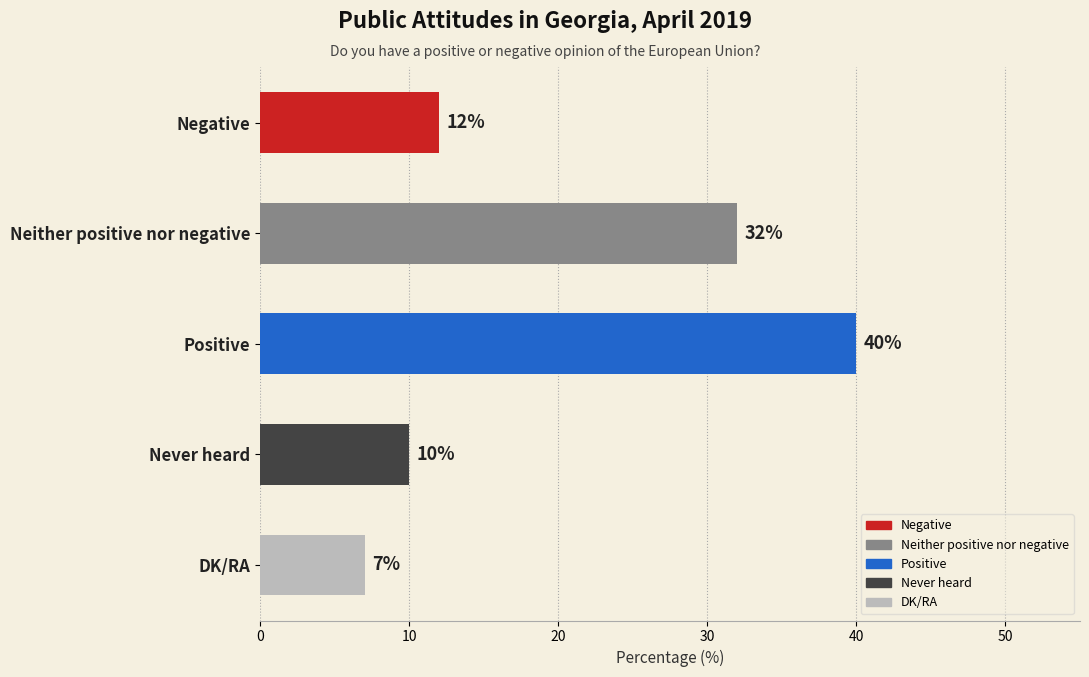

What is the minimum value shown in the chart?

7